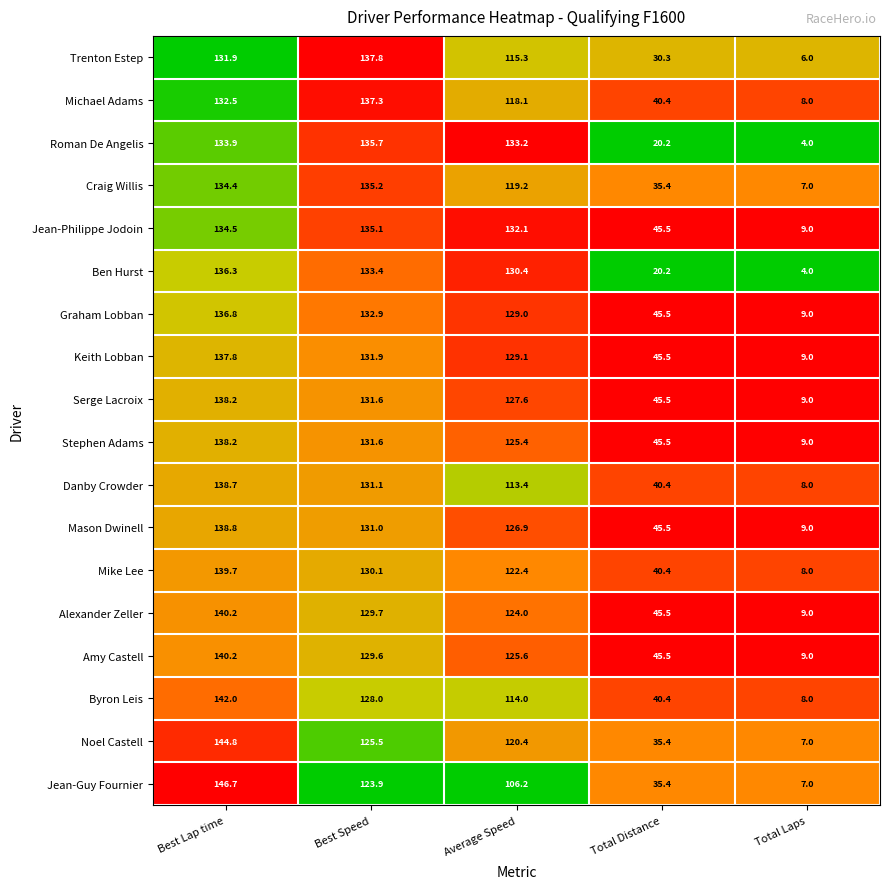

What is the difference between the highest and lowest values at Best Lap time?

14.8